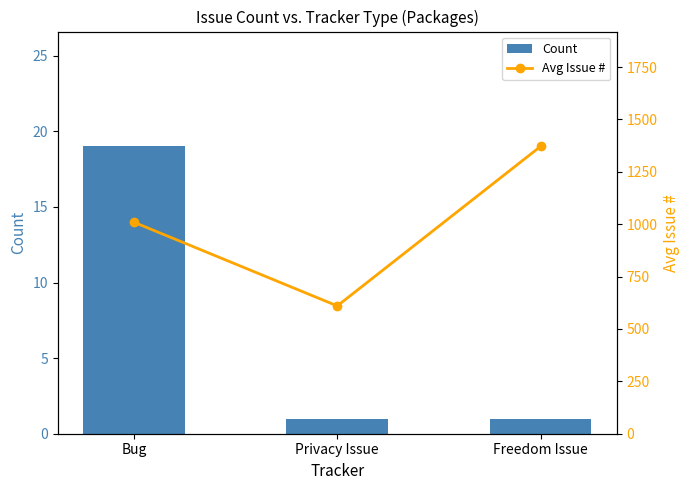

Reading left to right, list all the values displayed in this chart.

Count: Bug=19.0	Privacy Issue=1.0	Freedom Issue=1.0
Avg Issue #: Bug=1009.2	Privacy Issue=610.0	Freedom Issue=1371.0